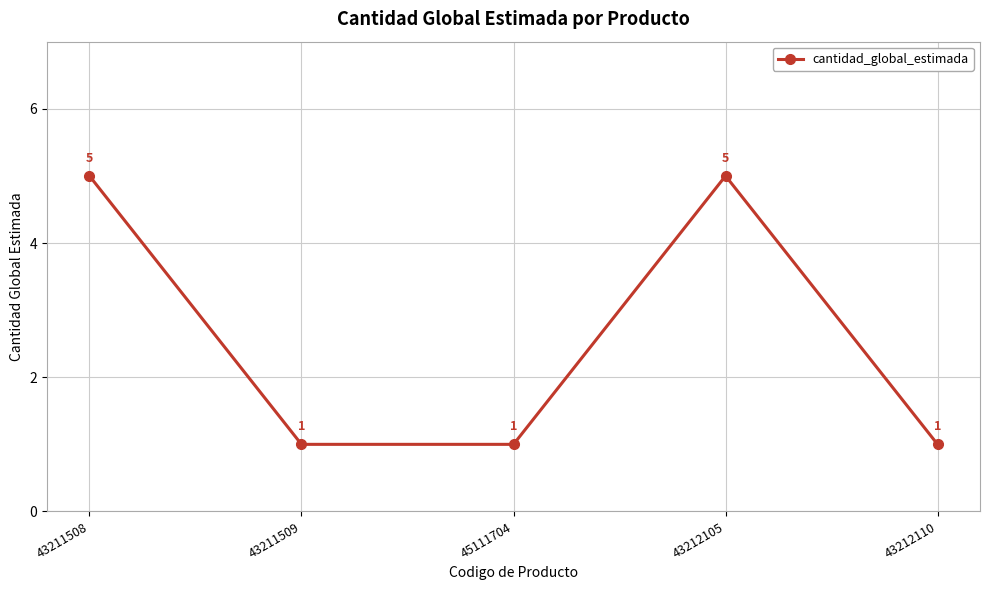

How many interior local peaks (higher than both neighbors) does the data have?

1